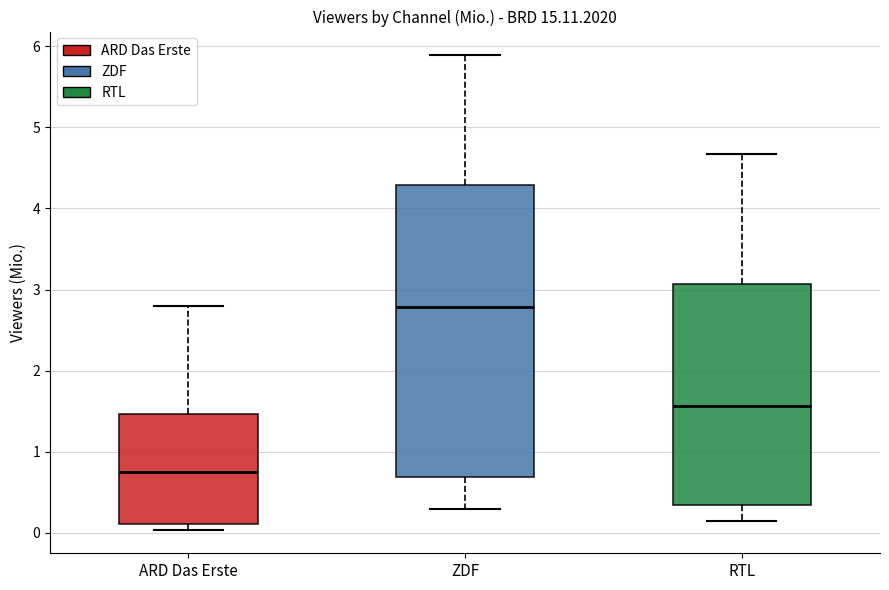

Where does the lower whisker of the box for ZDF end on the y-axis? The values are not printed on the chart, so give them approximately, as read against the axis.

0.3